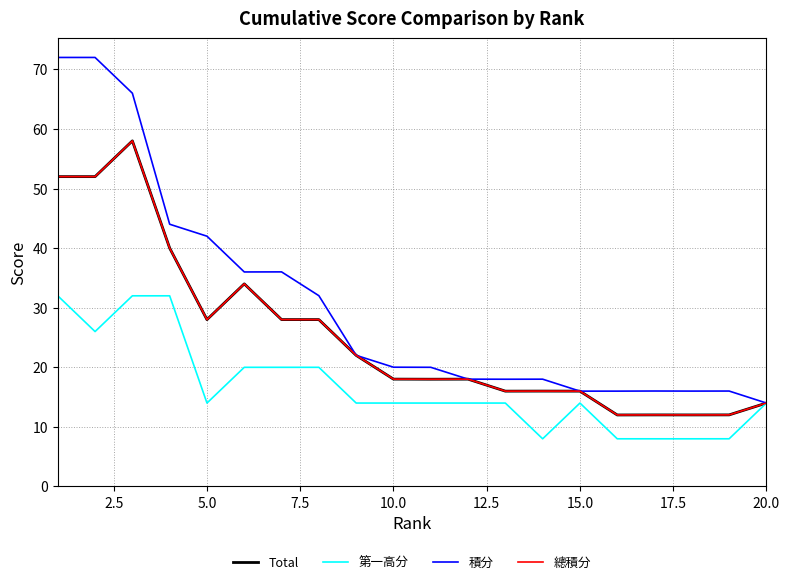

Does the chart display data point markers on the line(s)?

No